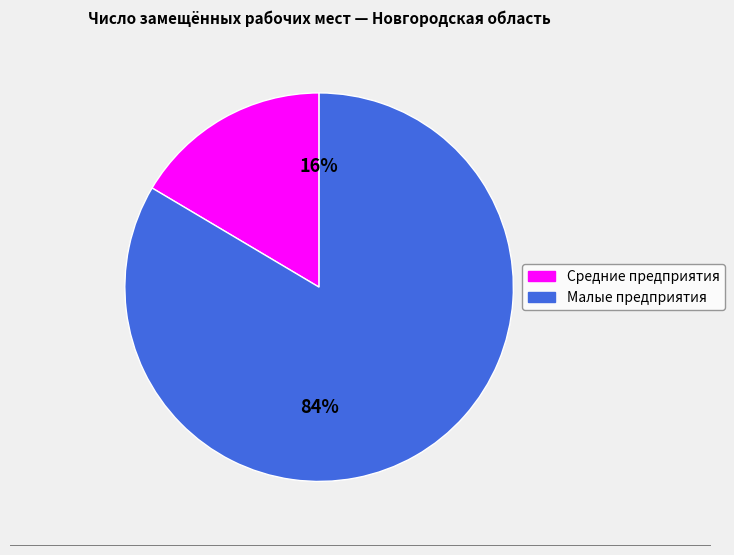

Combined, do Малые предприятия and Средние предприятия account for over 50%?

Yes